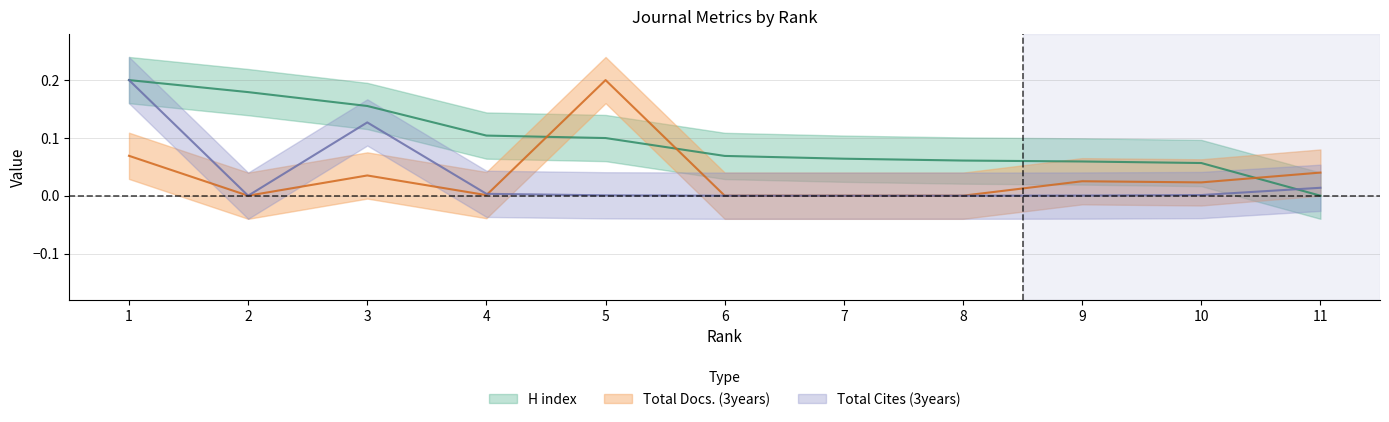

Reading left to right, transcribe all the data shown in this chart.

H index: 0.2	0.2	0.2	0.1	0.1	0.1	0.1	0.1	0.1	0.1	0.0
Total Docs. (3years): 0.1	0.0	0.0	0.0	0.2	0.0	0.0	0.0	0.0	0.0	0.0
Total Cites (3years): 0.2	0.0	0.1	0.0	0.0	0.0	0.0	0.0	0.0	0.0	0.0